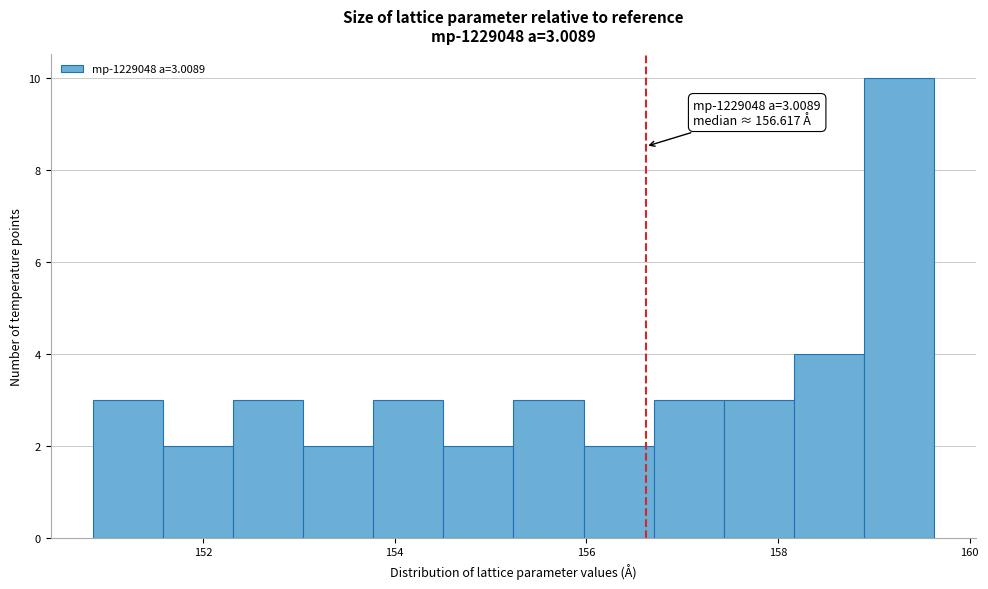

Read against the x-axis, roughly where is the centre of the tallest bar?

159.2